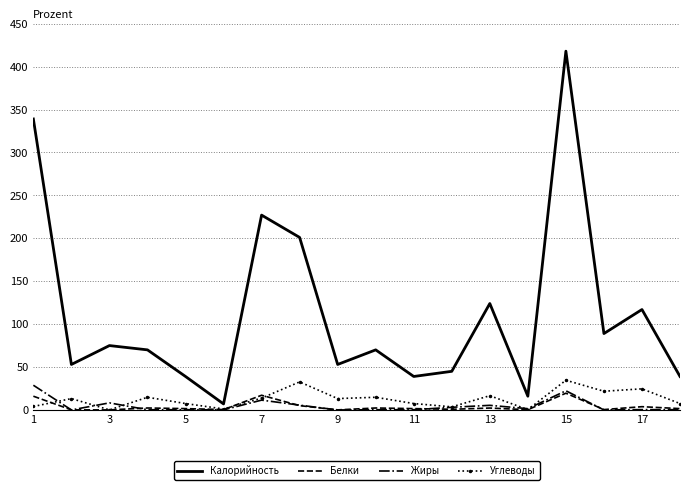

Which series has the largest total across all categories?

Калорийность